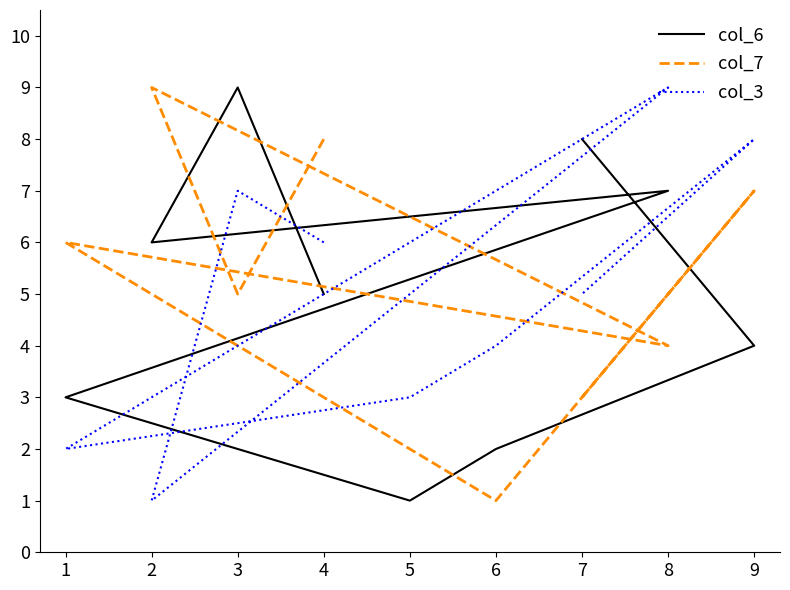

How many interior local valleys does the col_3 series have?

2